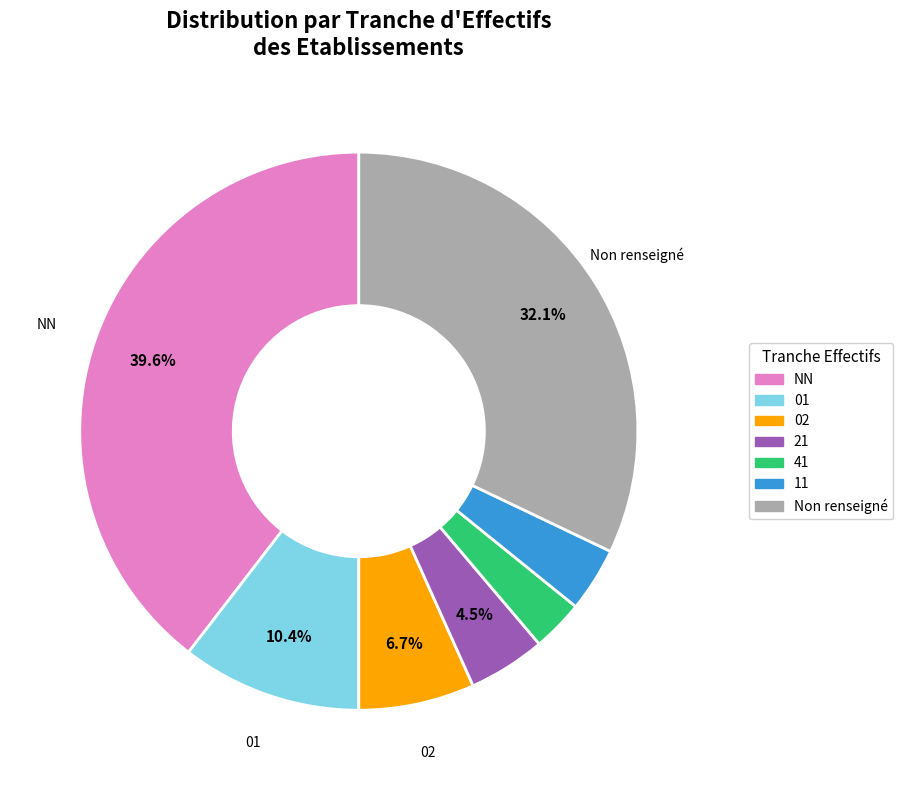

Is there a majority slice in this chart?

No